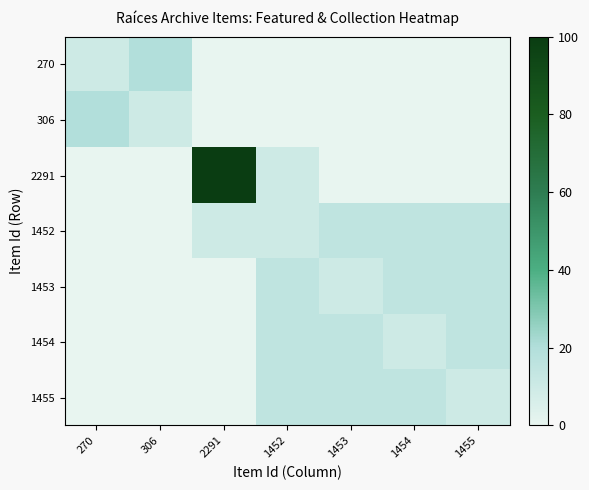

Which category has the lowest value across all series?

2291